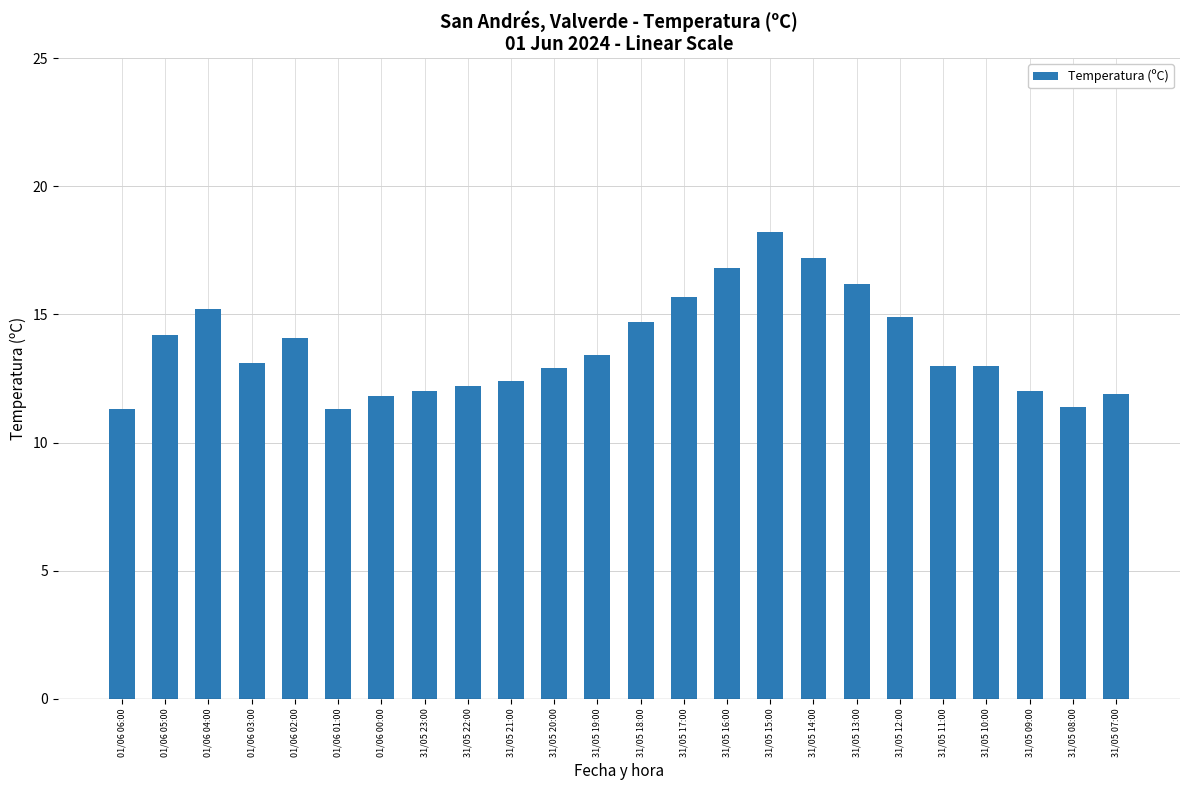

What is the minimum value shown in the chart?

11.3